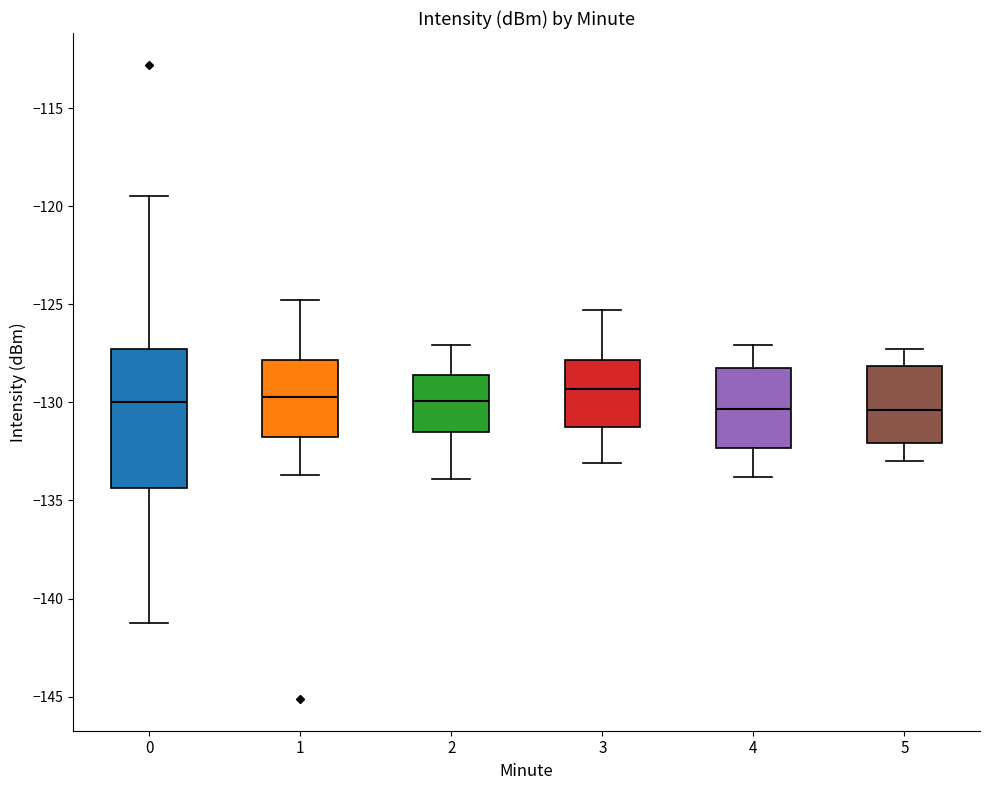

Reading left to right, read every box against the y-axis: the position of its median line, the range the box covers, and the ends of its whiskers. The values are not printed on the chart, so give them approximately, as read against the axis.

0: median -130.0, box -134.5 to -127.5, whiskers -141.5 to -119.5
1: median -129.5, box -132.0 to -128.0, whiskers -133.5 to -125.0
2: median -130.0, box -131.5 to -128.5, whiskers -134.0 to -127.0
3: median -129.5, box -131.0 to -128.0, whiskers -133.0 to -125.5
4: median -130.5, box -132.5 to -128.0, whiskers -134.0 to -127.0
5: median -130.5, box -132.0 to -128.0, whiskers -133.0 to -127.5